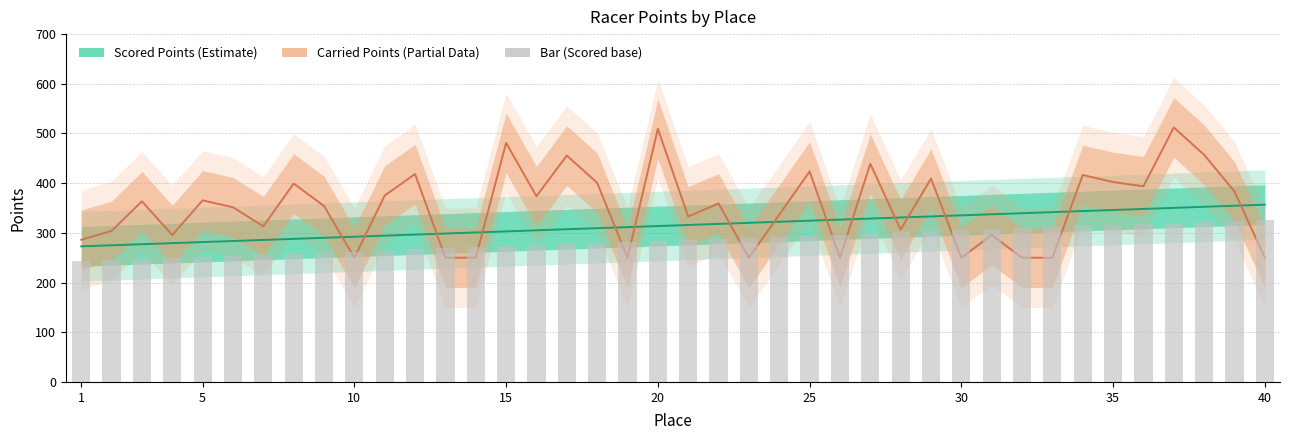

The Scored Points series shows 290.1 at 9. True or false?

True